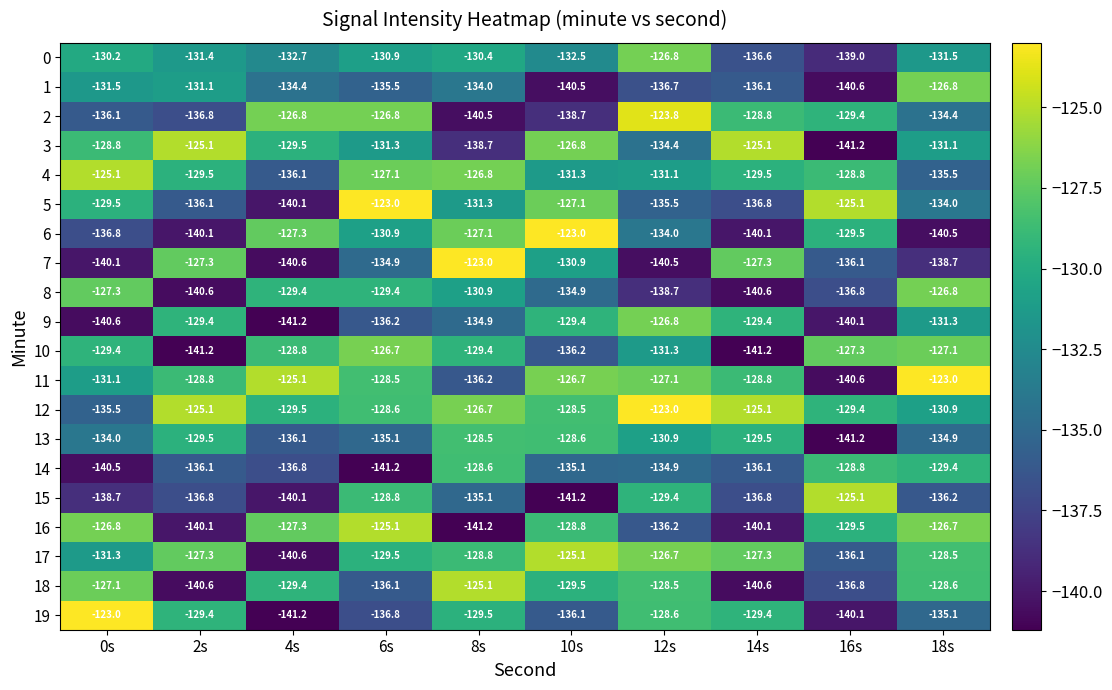

At how many categories does at least one series exceed -125?

6